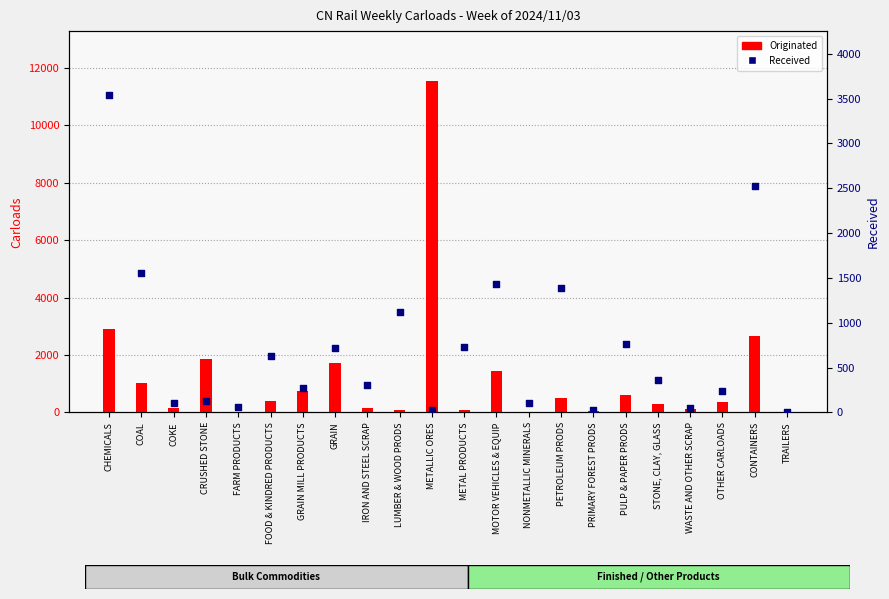

What are all the series names shown in the legend?

Originated, Received